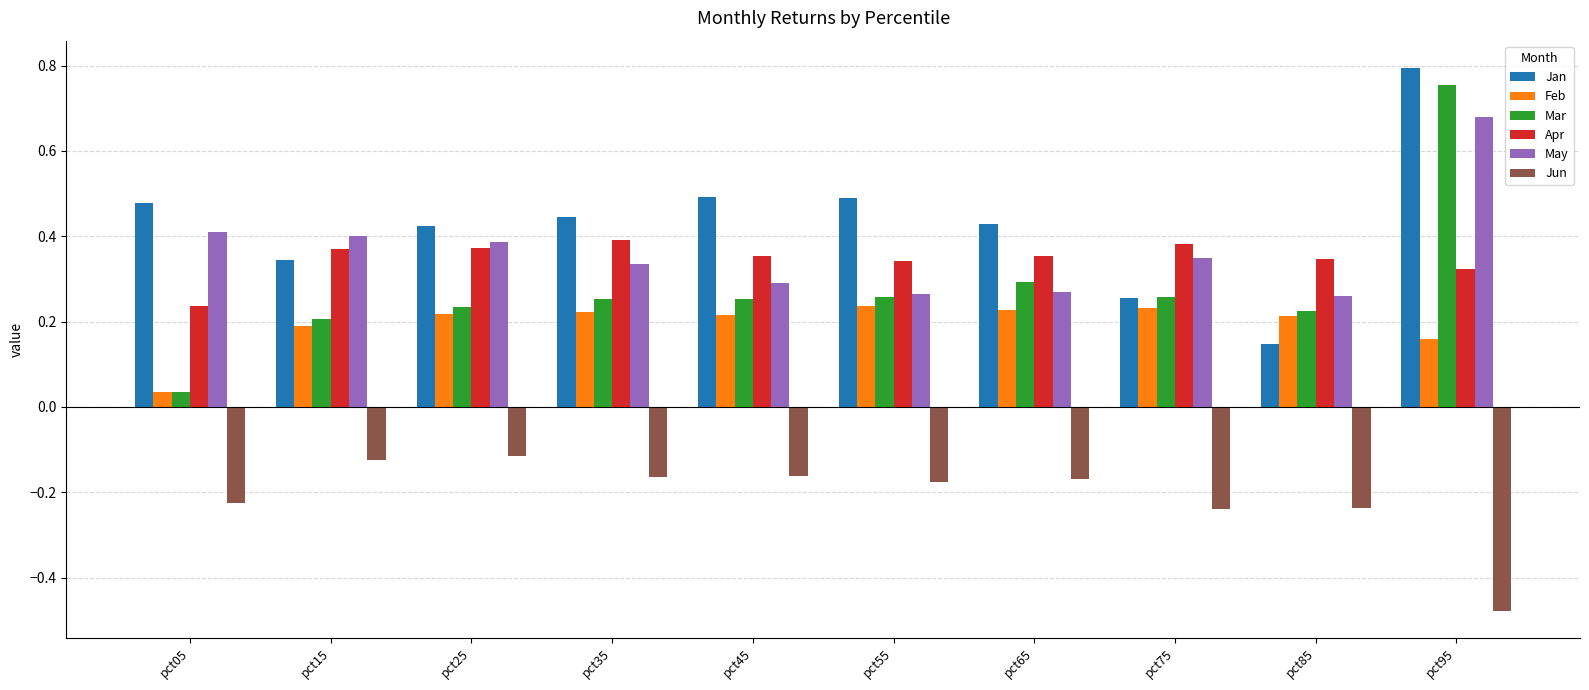

Between pct35 and pct55, which series saw the biggest shift?

May